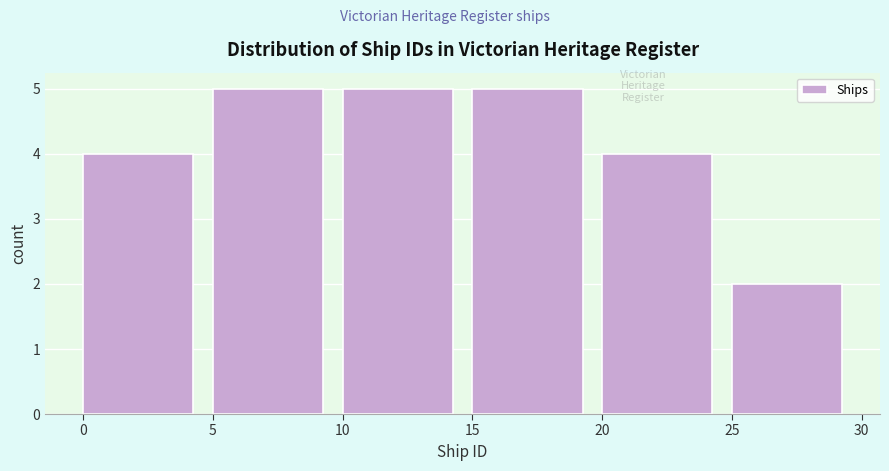

Reading left to right, list every bar in this chart as the range it spans on the x-axis followed by its height. The values are not printed on the chart, so give them approximately, as read against the axis.

0 to 5: 4
5 to 10: 5
10 to 15: 5
15 to 20: 5
20 to 25: 4
25 to 30: 2